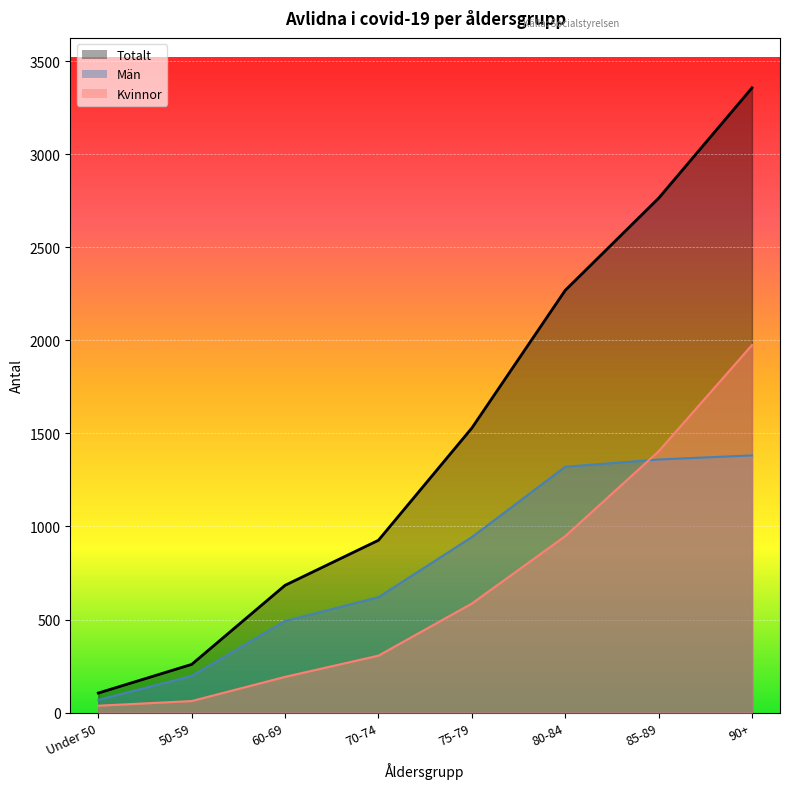

What is the maximum value shown in the chart?

3357